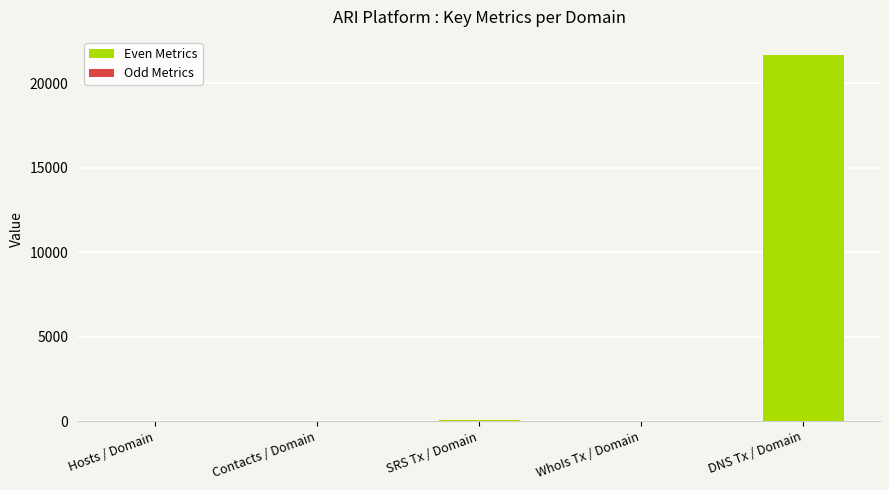

What is the change in value from Hosts / Domain to DNS Tx / Domain?

+21659.7